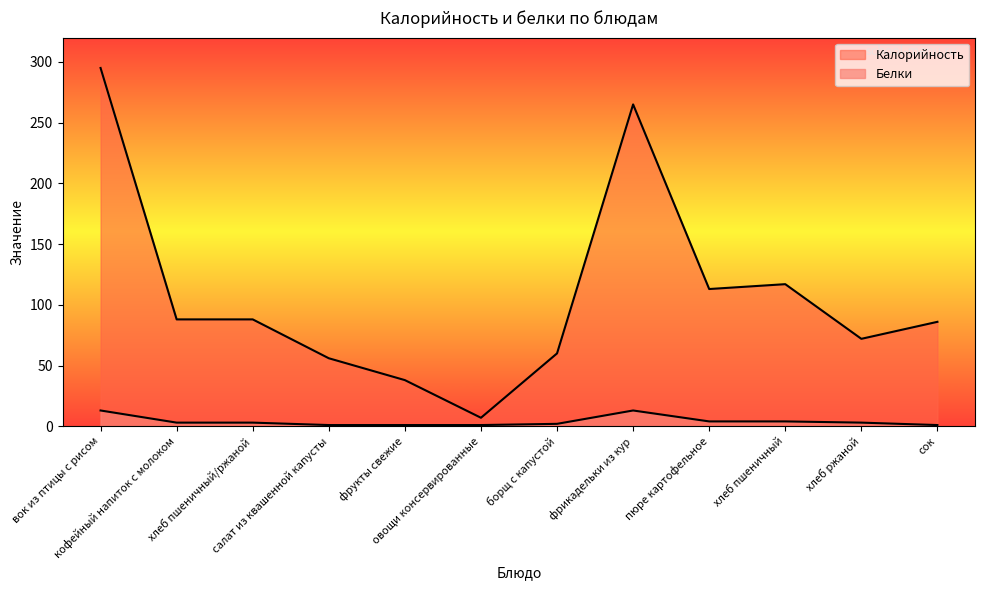

What position from the right is фрикадельки из кур?

5